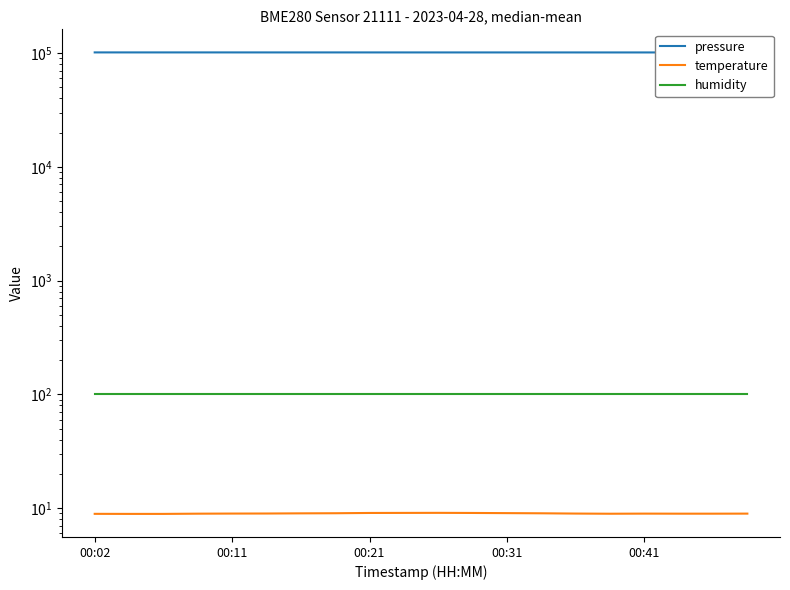

What is the maximum value shown in the chart?

101316.4